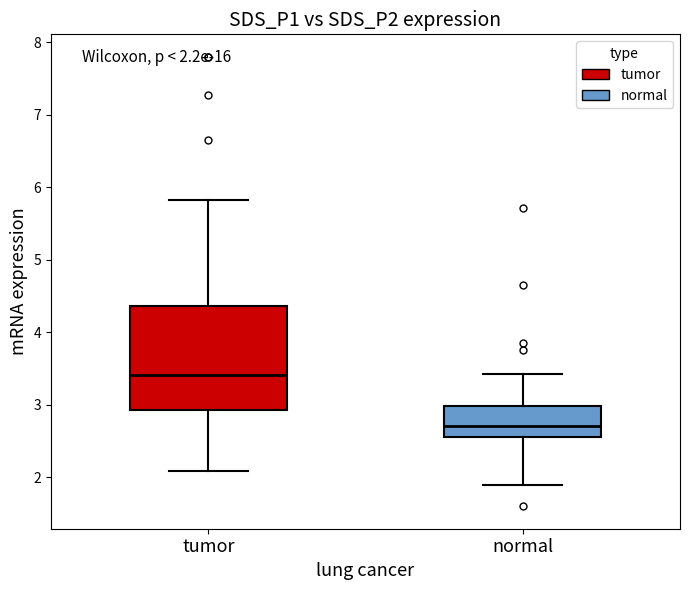

Which box's median line is the lowest?

normal